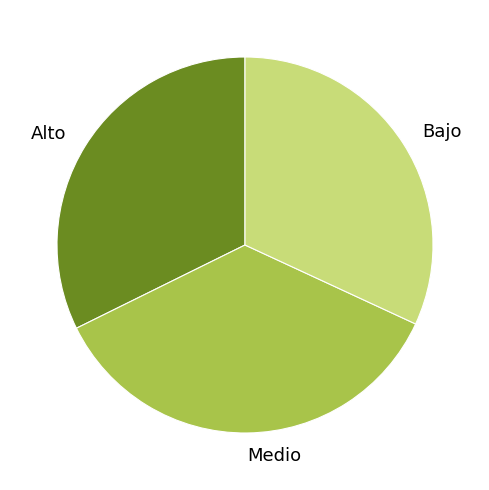

How many slices are in this pie chart?

3